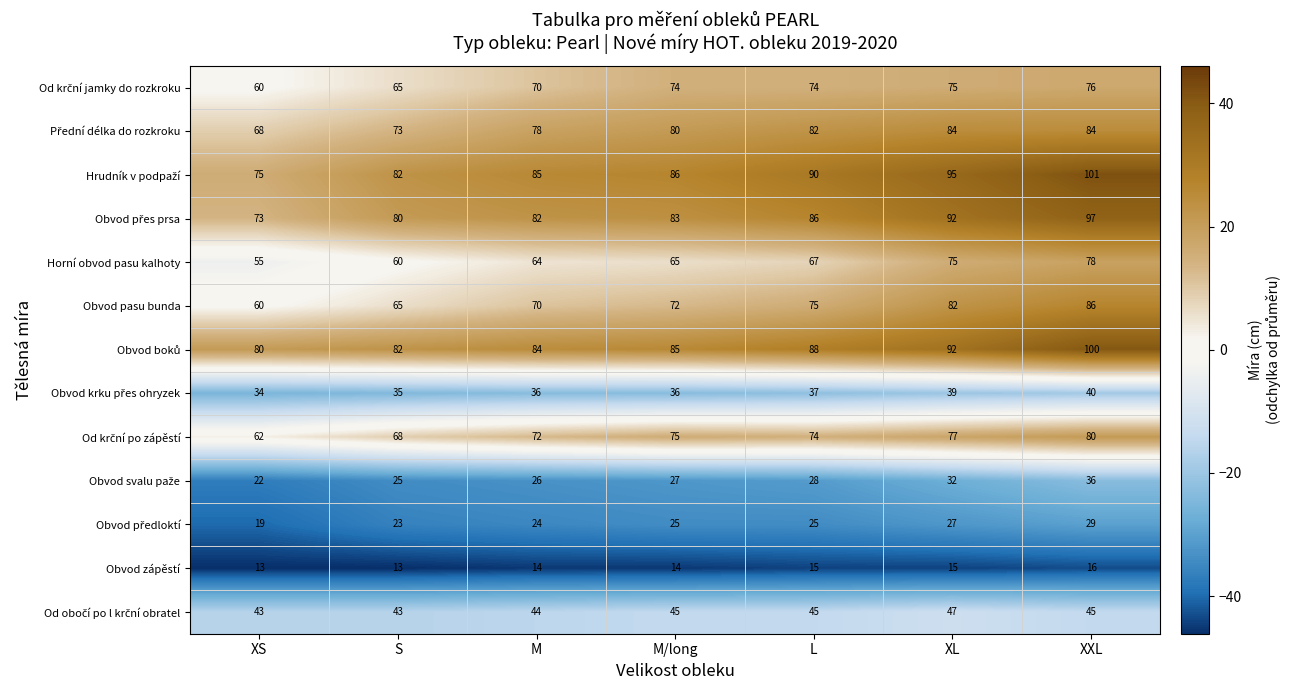

What is the sum of all Obvod pasu bunda values?

510